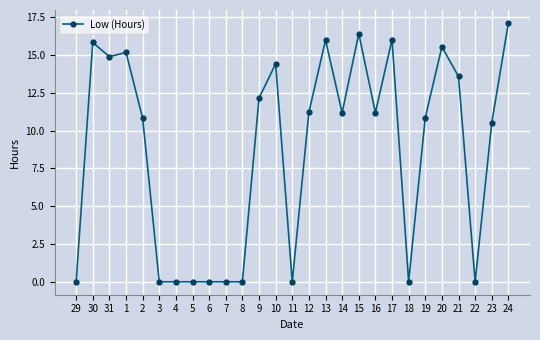

True or false: there are more than 2 points higher than both neighbors.

True